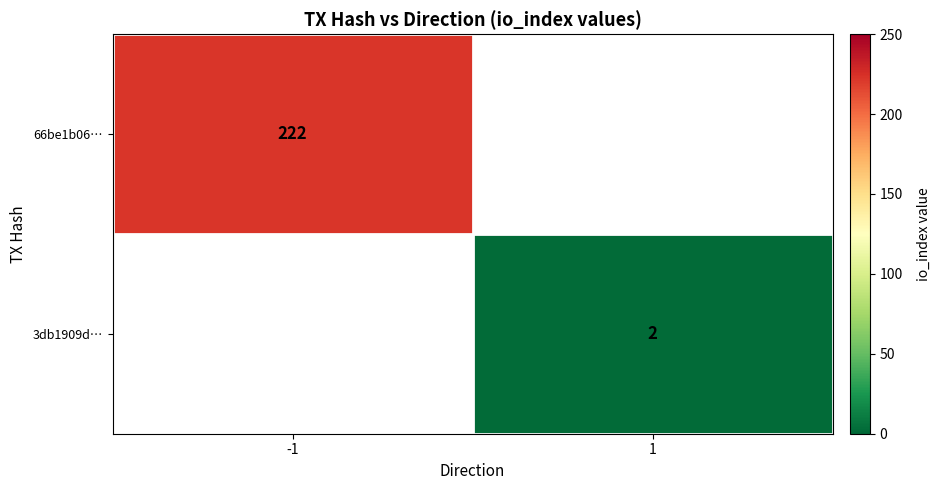

At which category does the chart reach its peak across all series?

-1